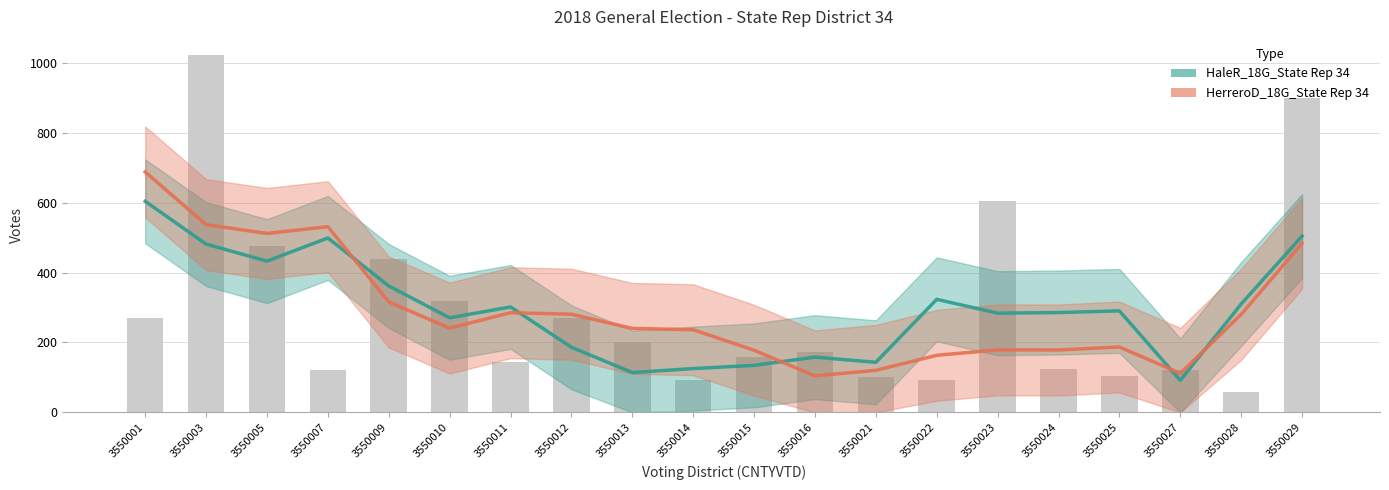

Which category has the highest value across all series?

3550003